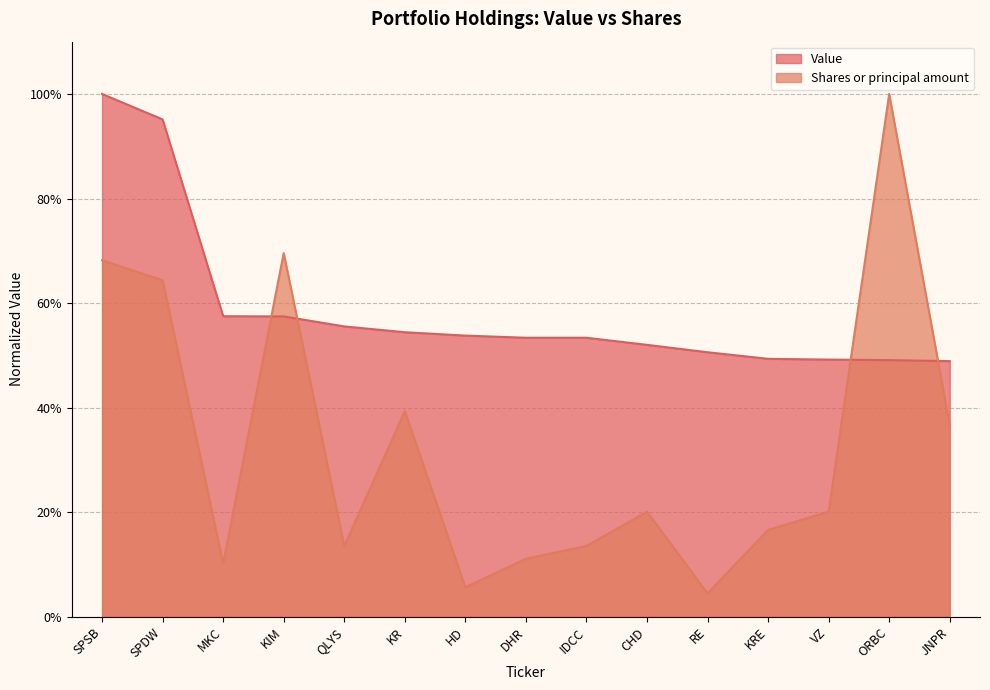

True or false: Value has a value of 0.1 at HD.

False